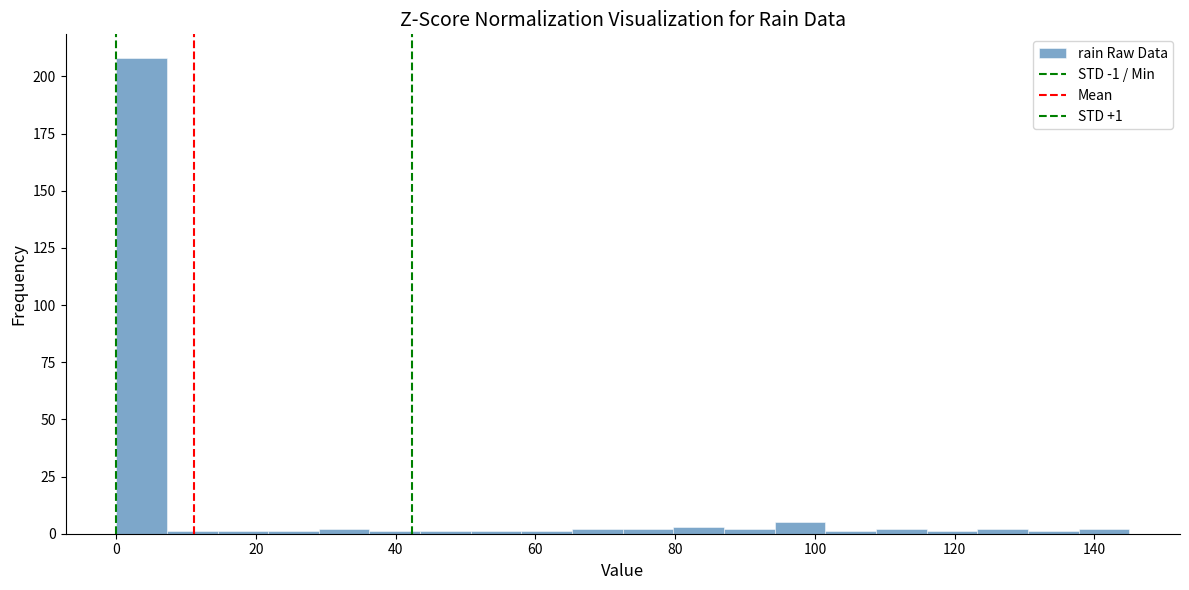

Read against the x-axis, roughly where is the centre of the tallest bar?

4